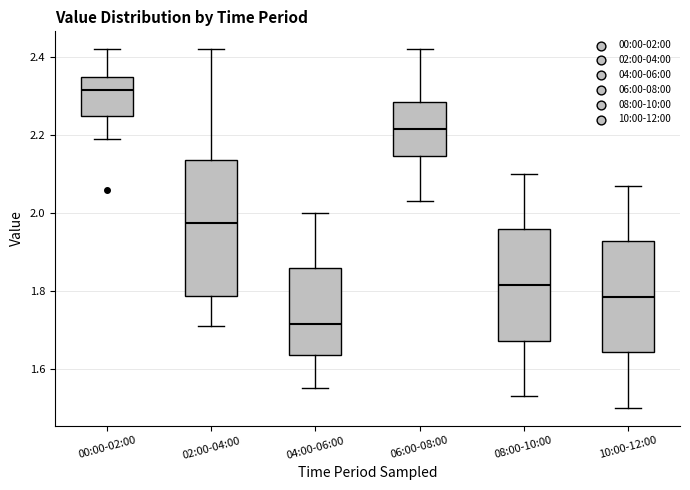

Comparing the boxes themselves (not the whiskers), which one is the tallest?

02:00-04:00